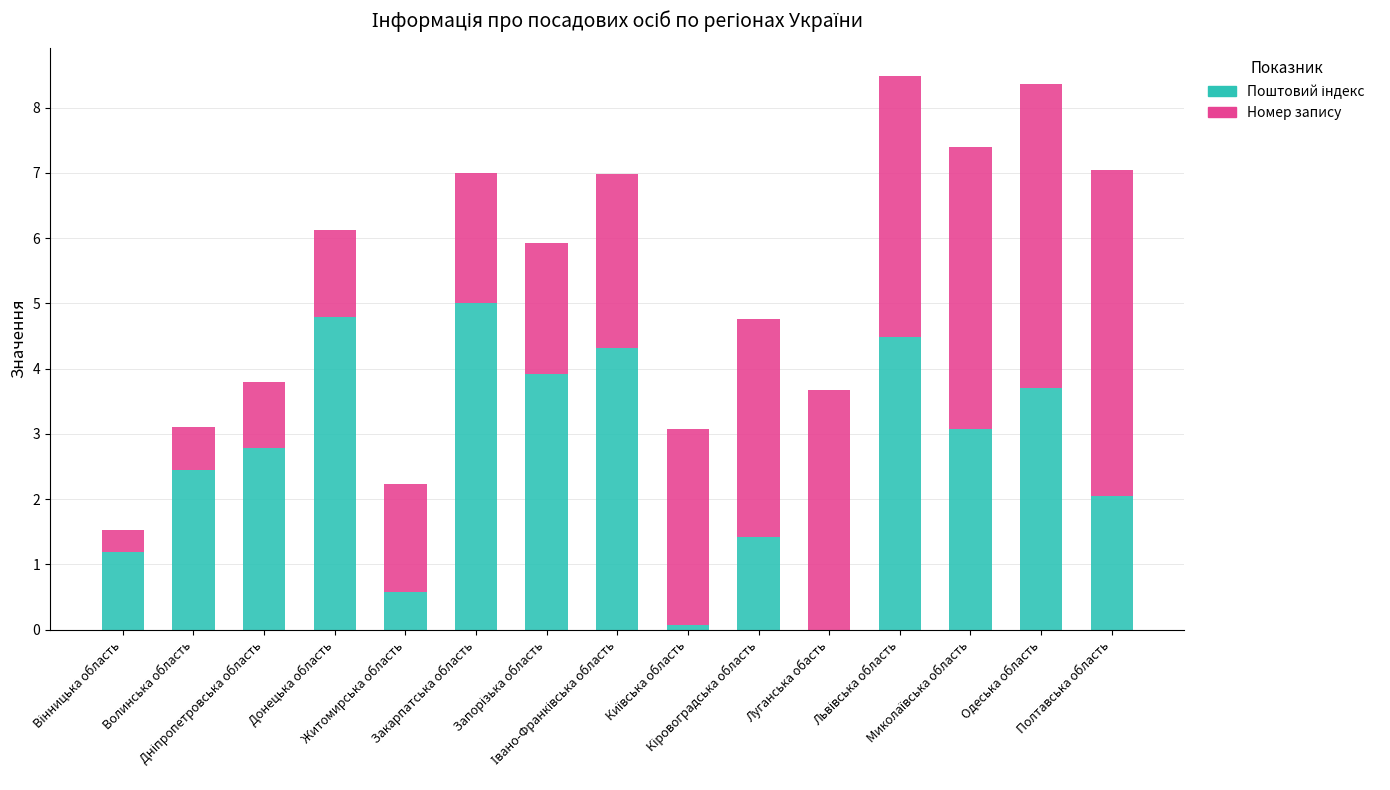

Which series has the widest spread of values?

Поштовий індекс